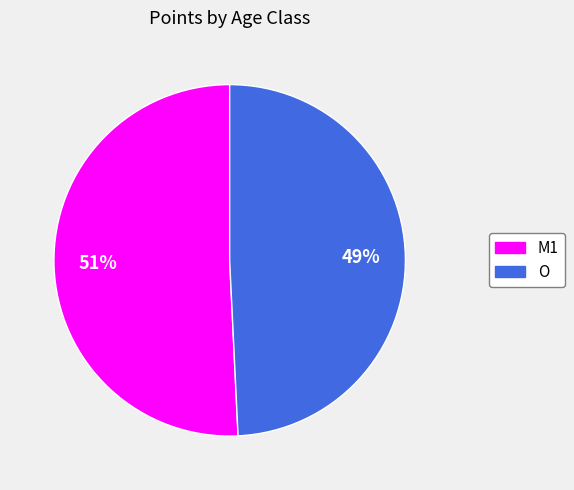

The O slice represents 40% of the pie. True or false?

False